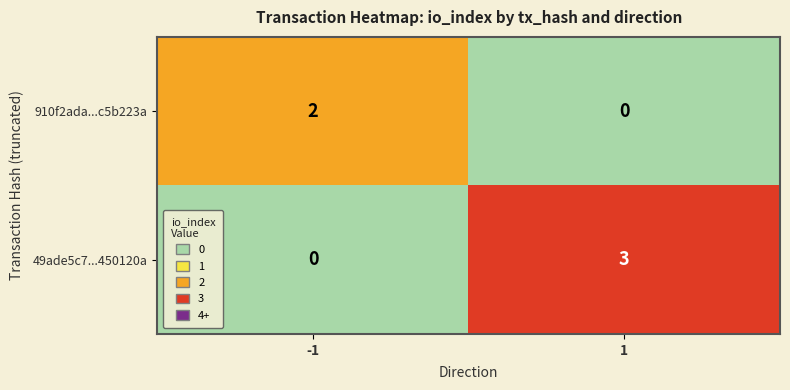

What is the sum of the 49ade5c7...450120a values at -1 and 1?

3